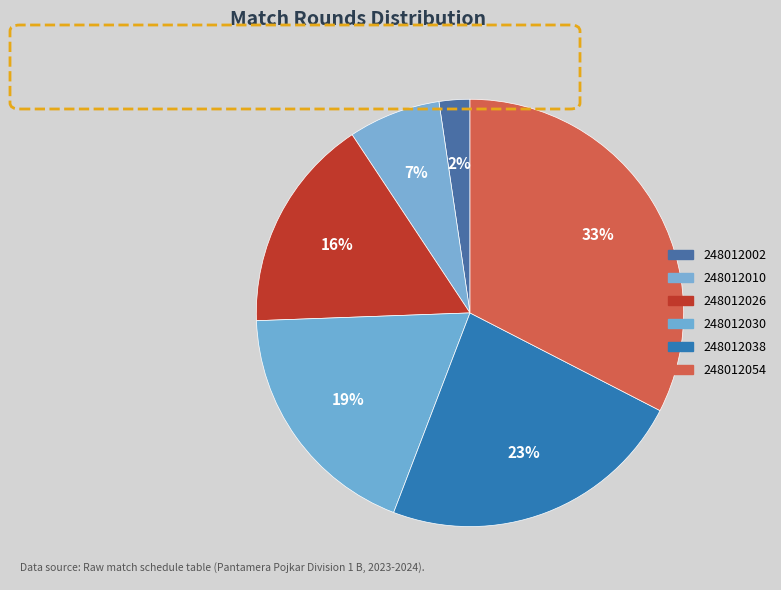

The 248012026 slice represents 27% of the pie. True or false?

False